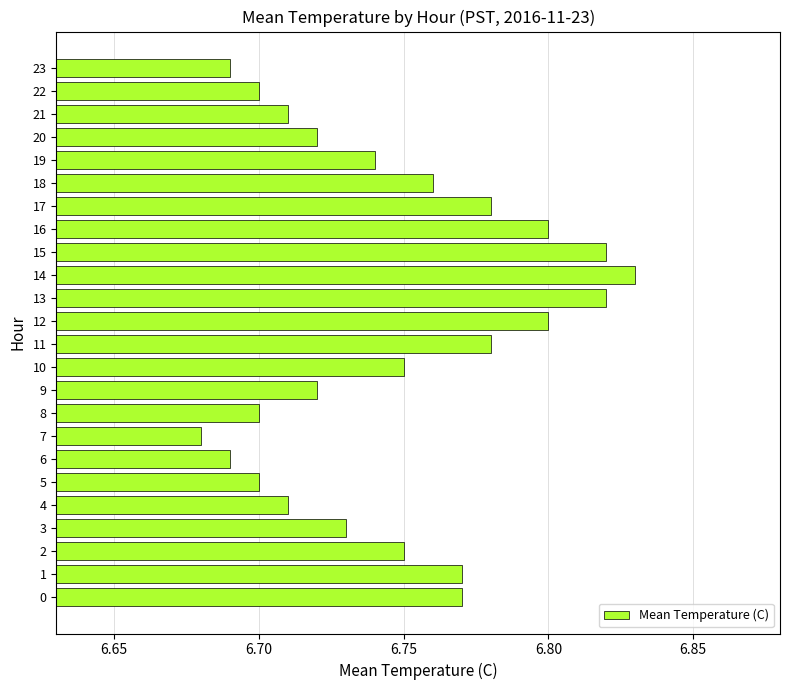

Which has a higher value, 8 or 3?

3